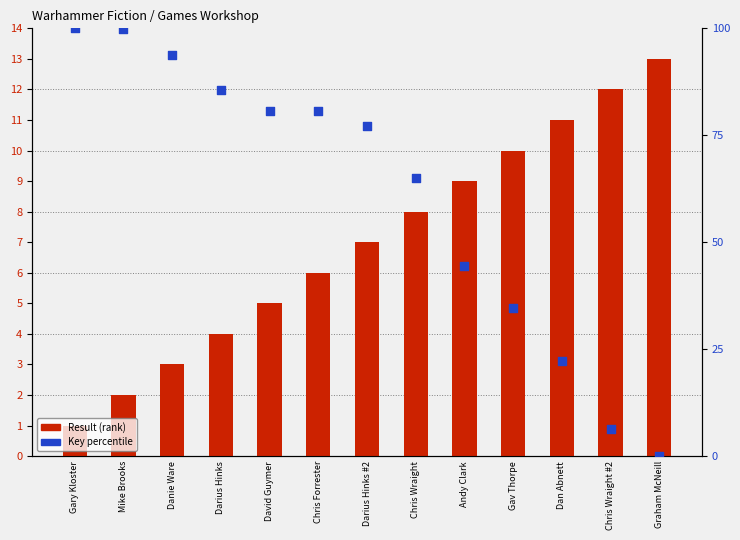

Is the value of Key percentile at Graham McNeill greater than the value of Result (rank) at Gary Kloster?

No